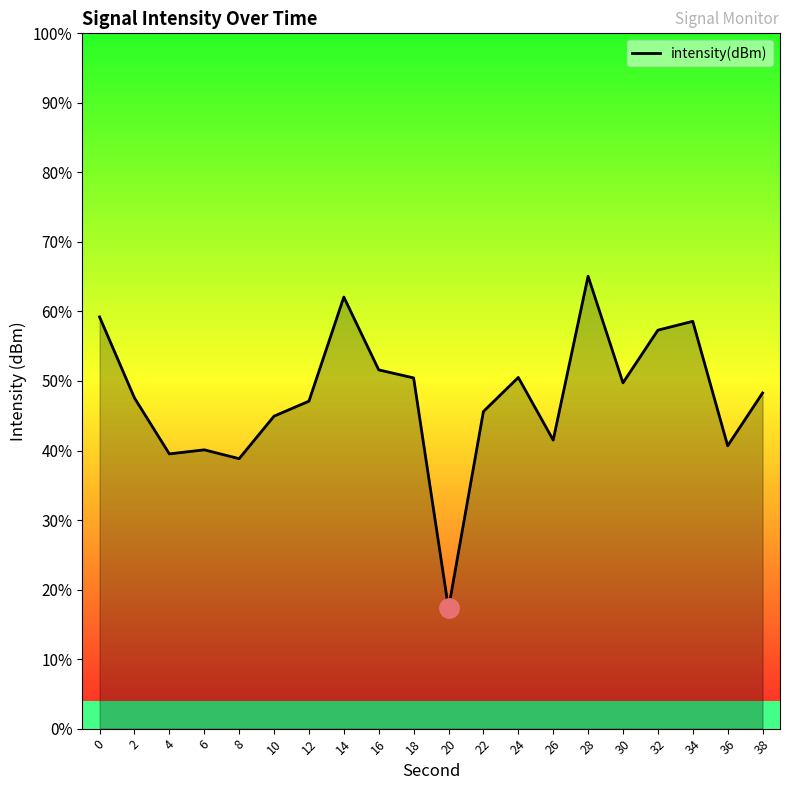

What is the difference between the values at 16 and 20?

17.2